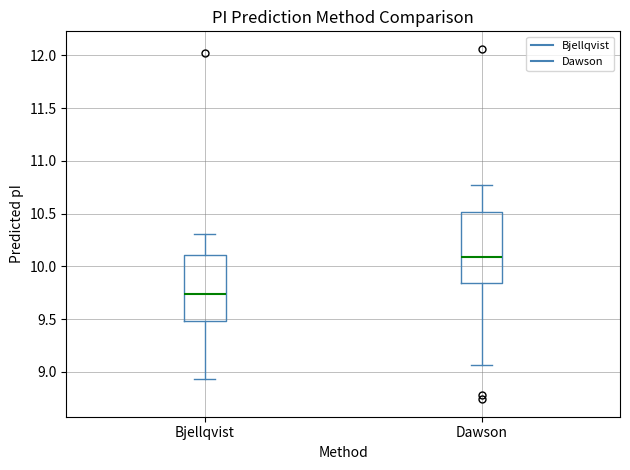

Reading left to right, transcribe this box plot: for each box, give where its median line is, the range the box spans, and where its two whiskers end, as read against the y-axis. The values are not printed on the chart, so give them approximately, as read against the axis.

Bjellqvist: median 9.75, box 9.50 to 10.10, whiskers 8.95 to 10.30
Dawson: median 10.10, box 9.85 to 10.50, whiskers 9.05 to 10.75